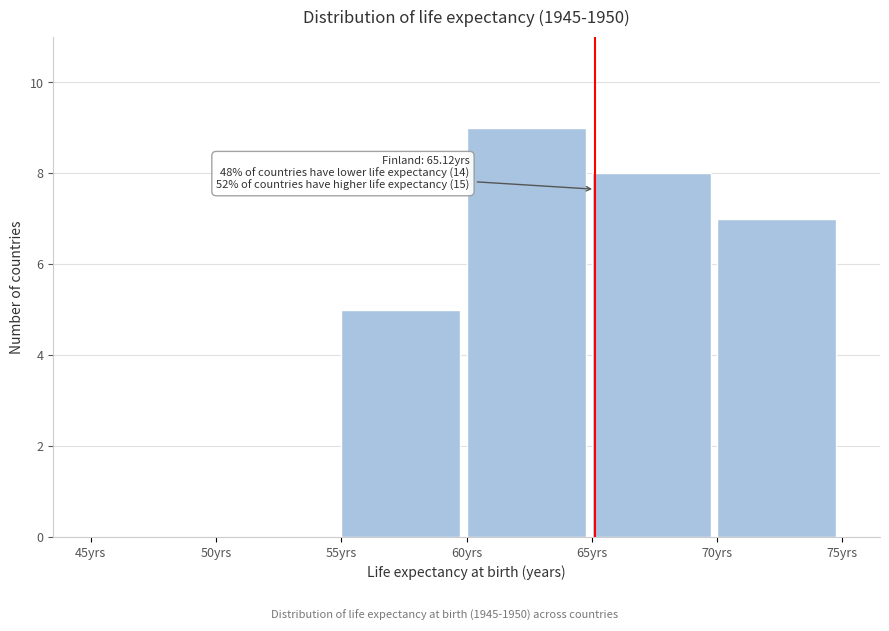

Over which range of the x-axis is the bar tallest?

60 to 65